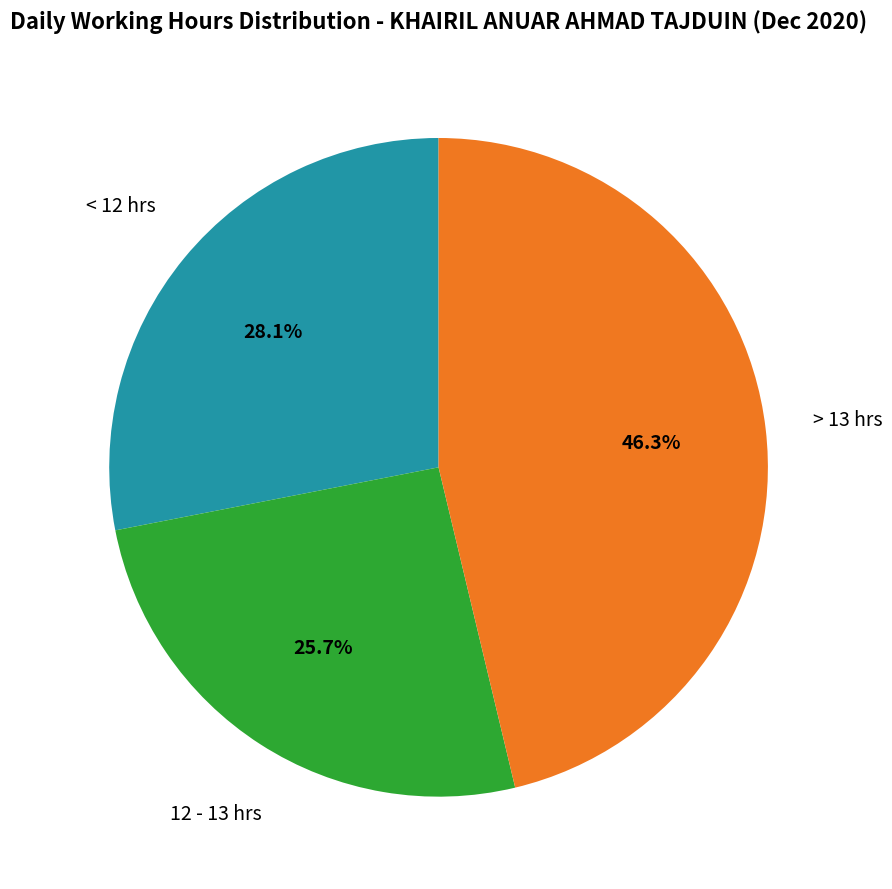

Is there a majority slice in this chart?

No